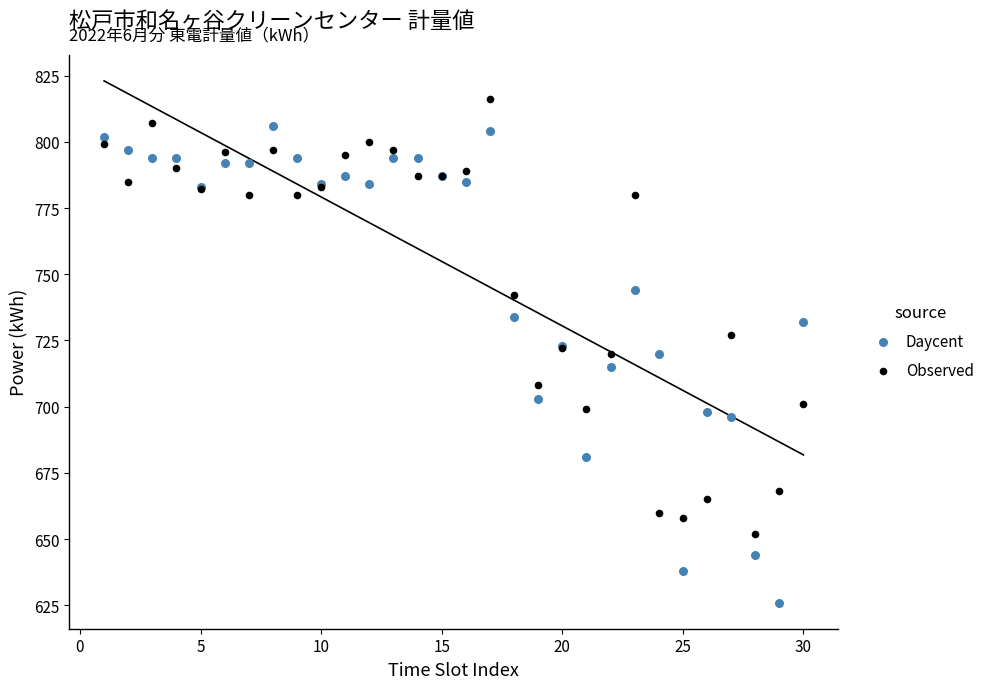

Which series reaches the minimum Y coordinate?

Daycent